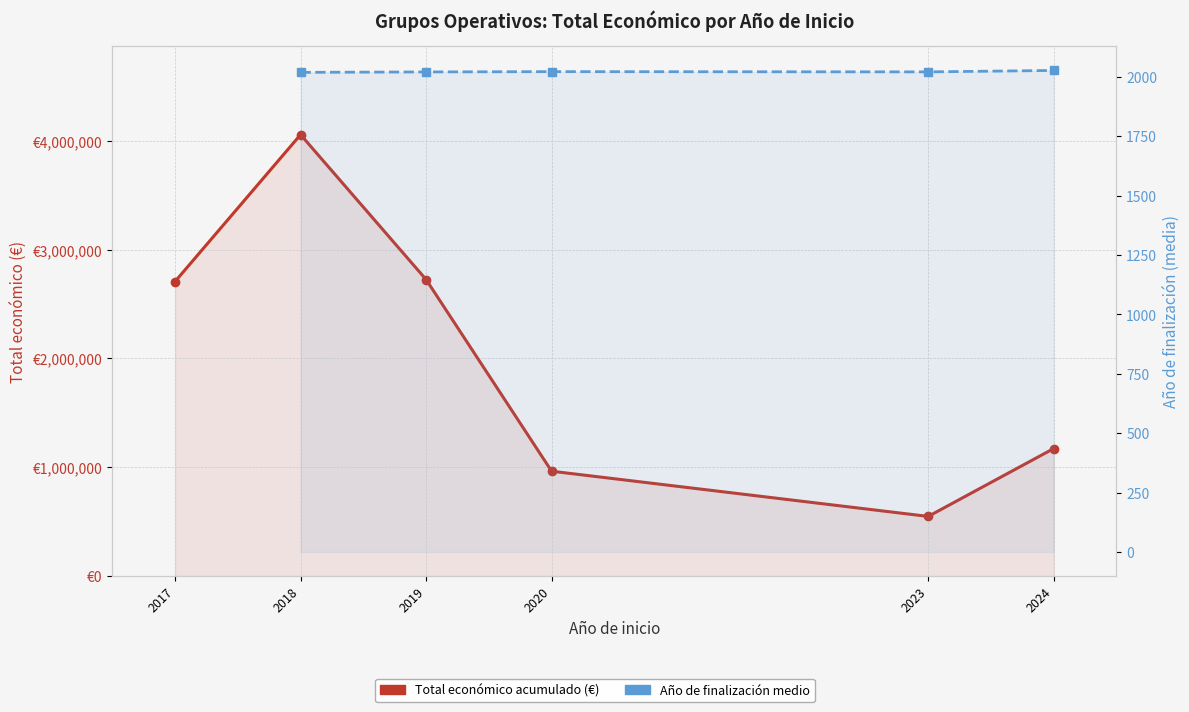

What is the value of the Año de finalización (media) point at the 2nd from the left?

2019.0